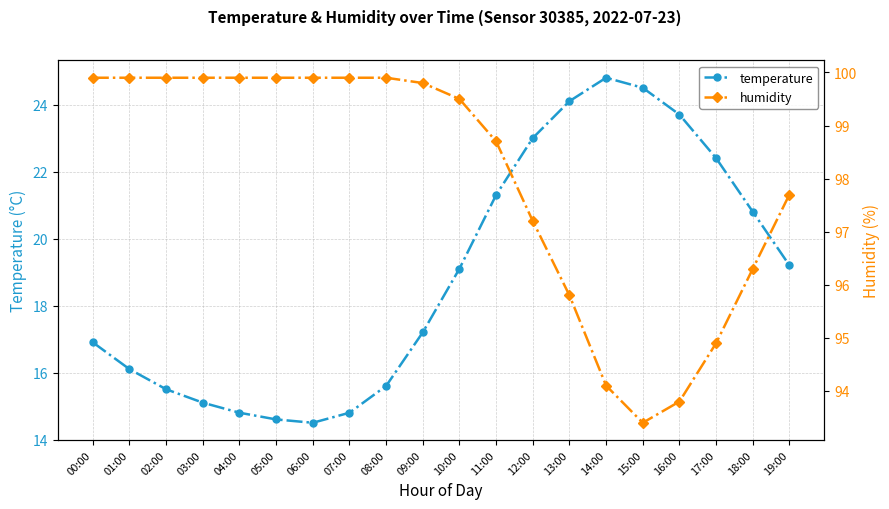

Rank the series at 02:00 from highest to lowest value.

humidity, temperature